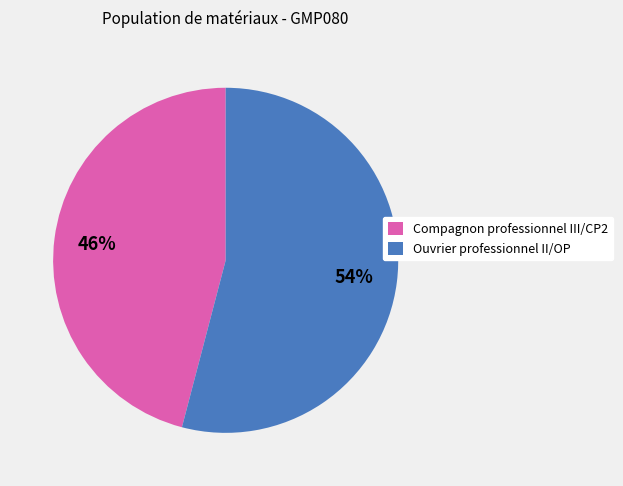

True or false: Compagnon professionnel III/CP2 accounts for 53% of the total.

False